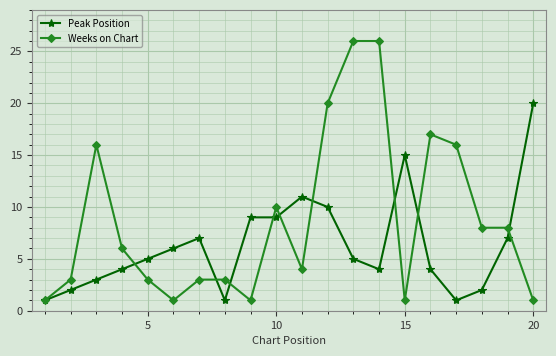

What is the highest value of the Weeks on Chart series?

26